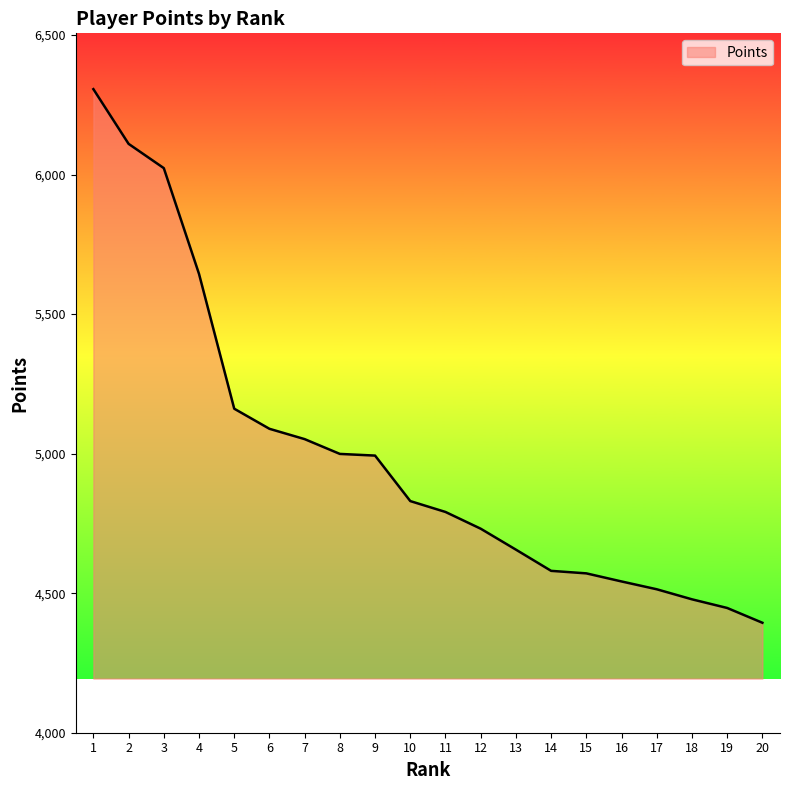

Which has a higher value, 19 or 12?

12